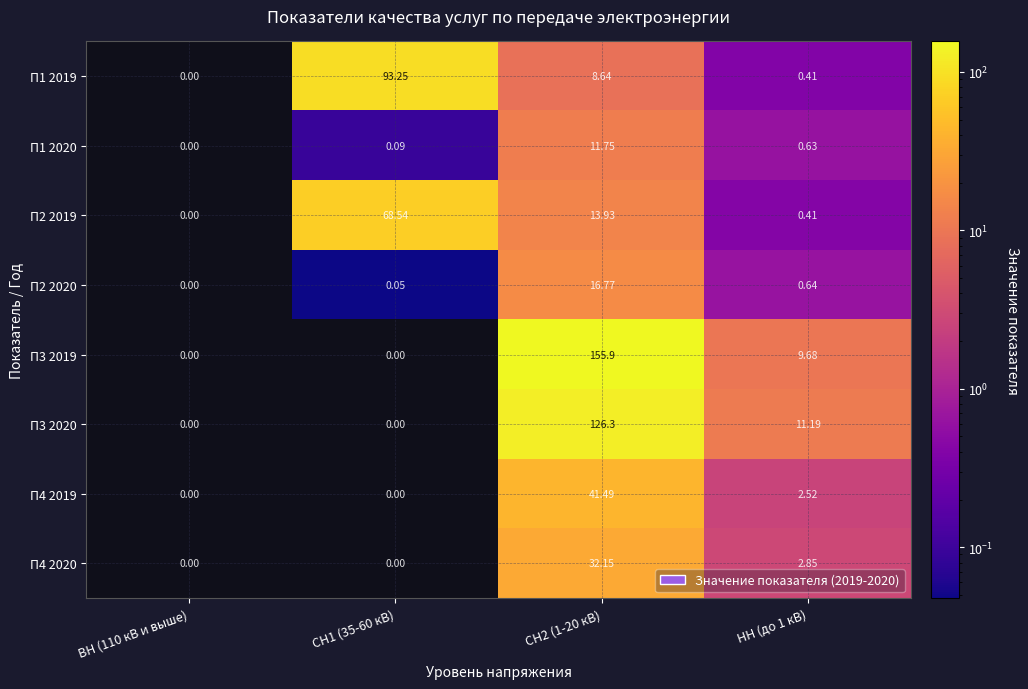

Is the value of П2 2019 at ВН (110 кВ и выше) greater than the value of П1 2020 at СН1 (35-60 кВ)?

No